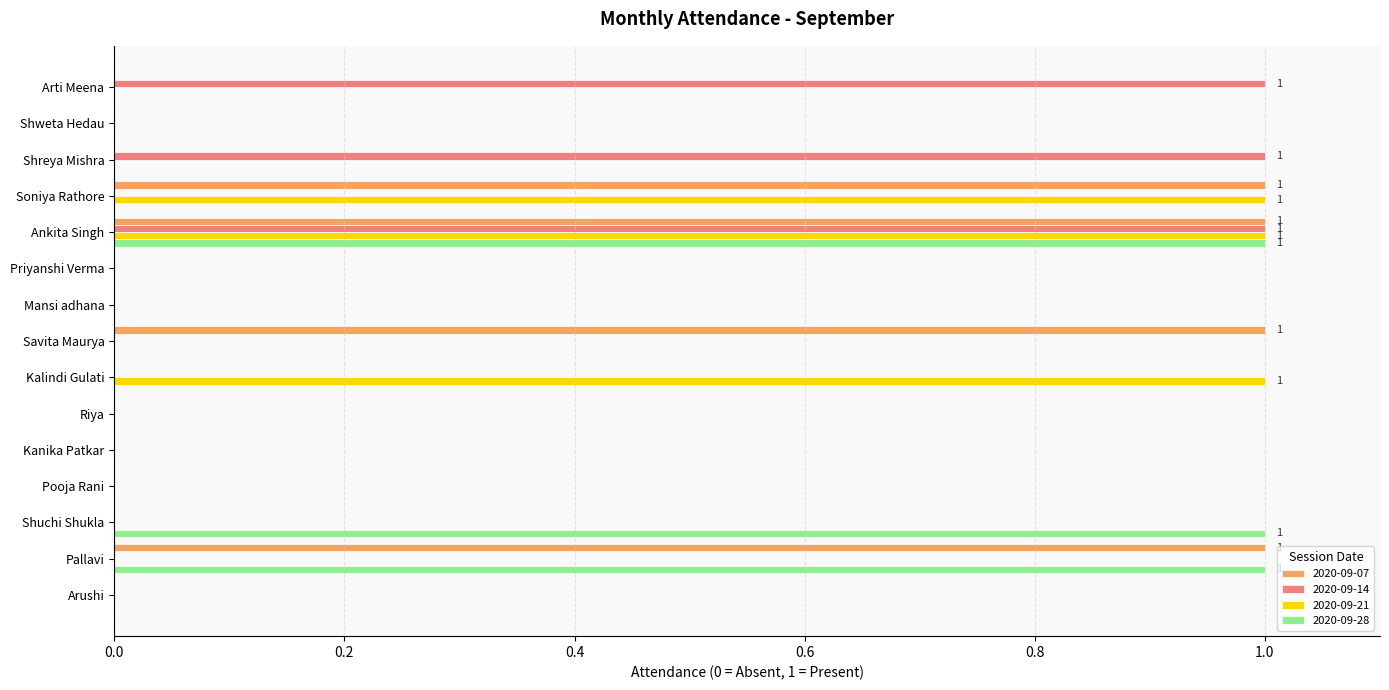

What are all the series names shown in the legend?

2020-09-07, 2020-09-14, 2020-09-21, 2020-09-28